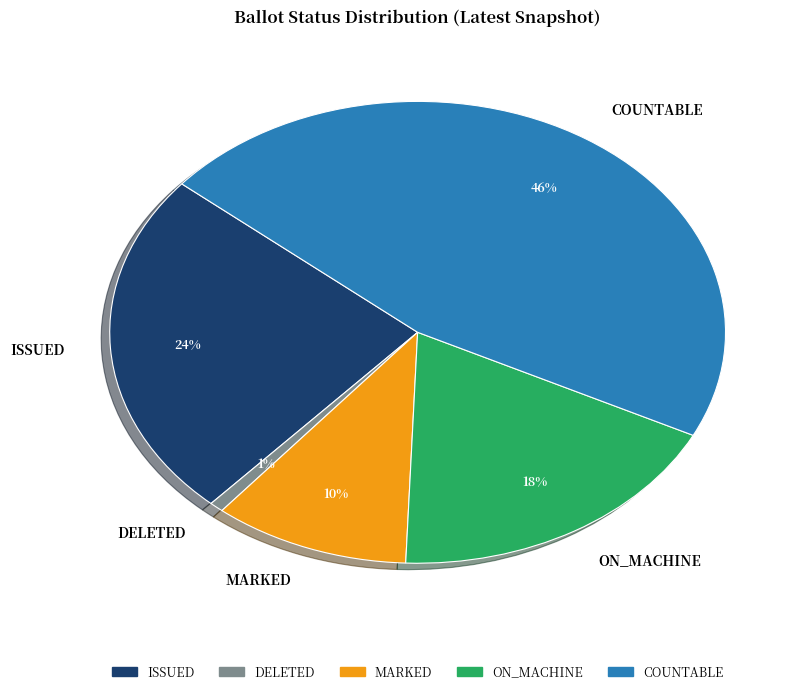

Does any single category account for the majority?

No